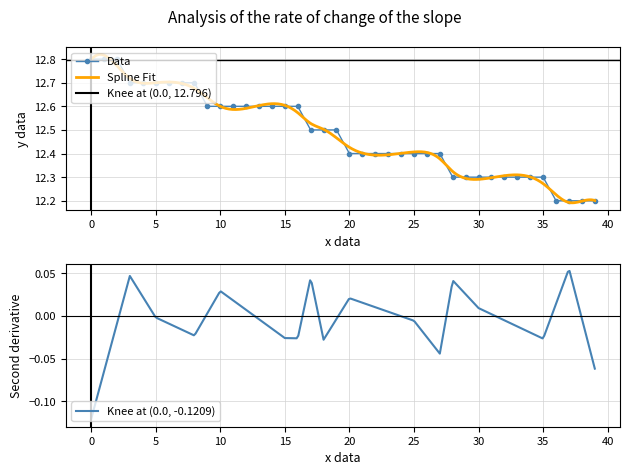

Which has a higher value, 5 or 30?

5